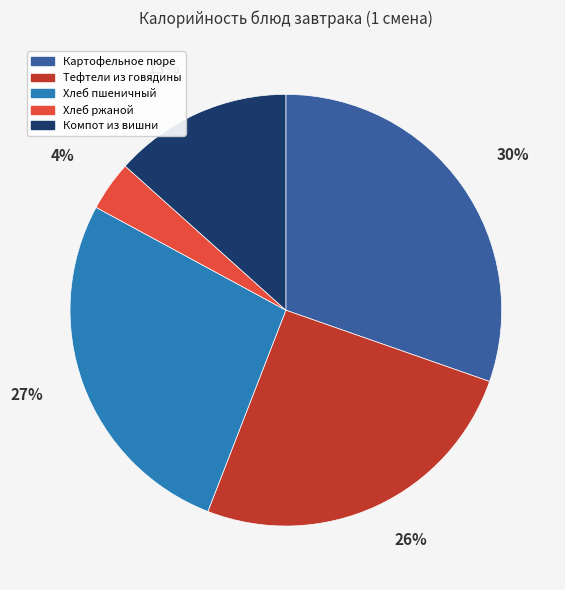

Do Хлеб пшеничный and Компот из вишни together represent more than half of the pie?

No